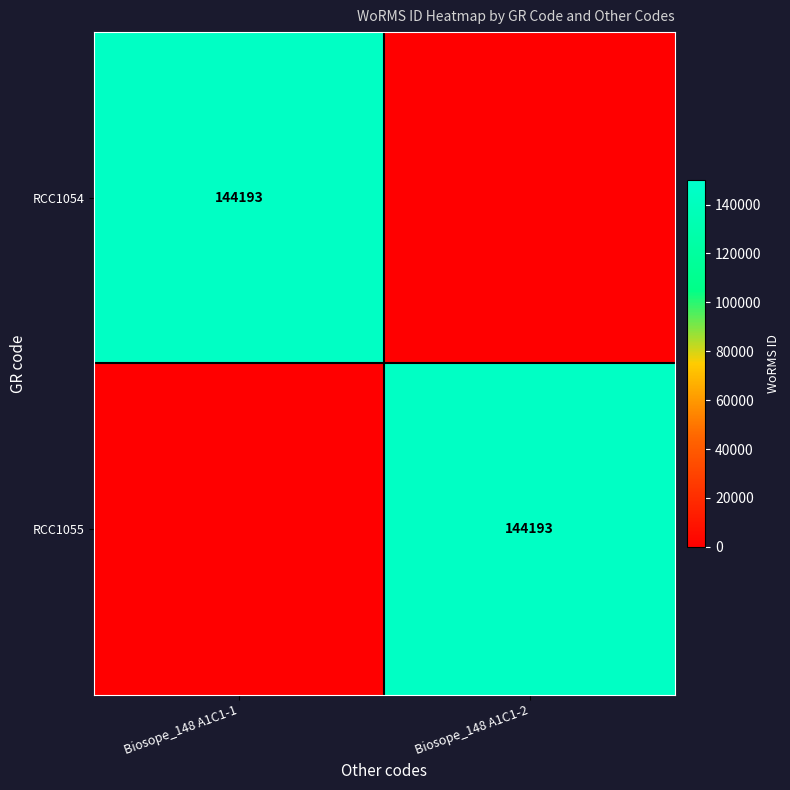

Which label corresponds to the largest value in the chart?

Biosope_148 A1C1-1